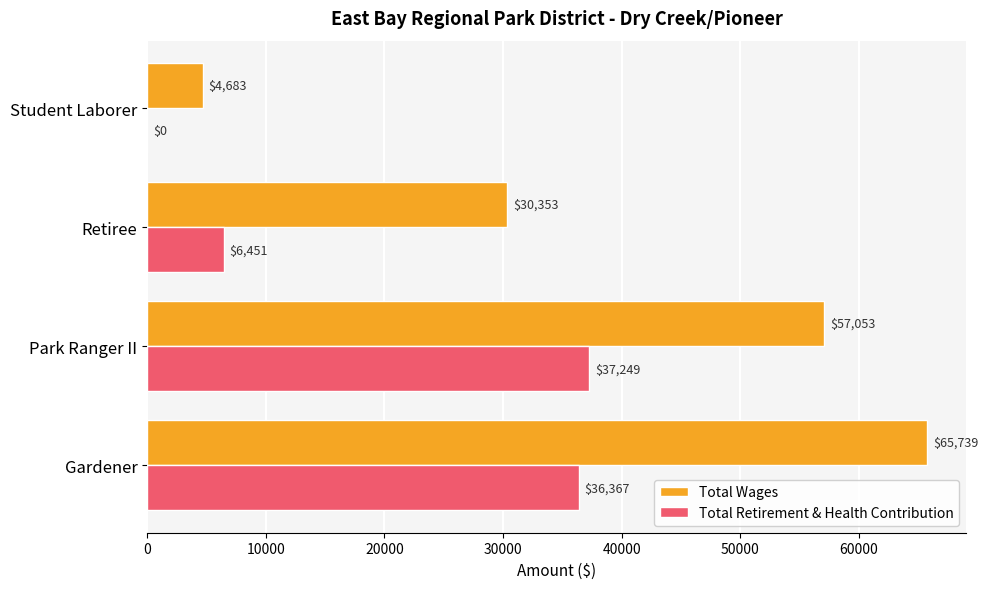

At which category does the chart reach its peak across all series?

Gardener